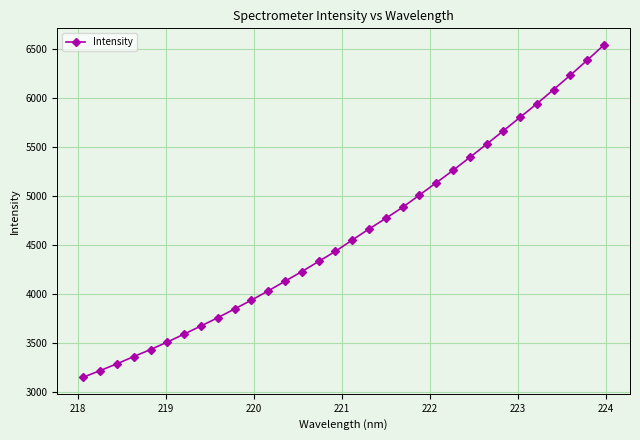

What is the value of the 9th point from the left?

3758.0